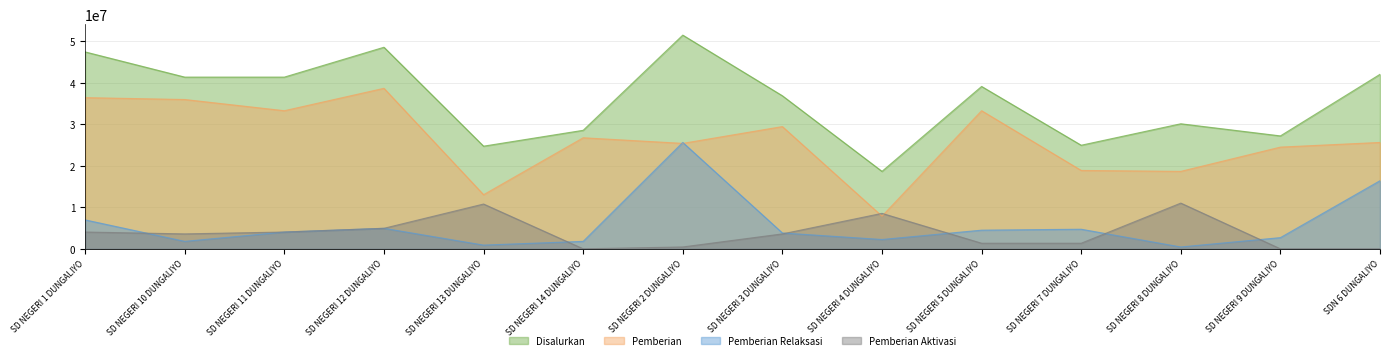

True or false: Pemberian Aktivasi and Disalurkan cross at least once.

False